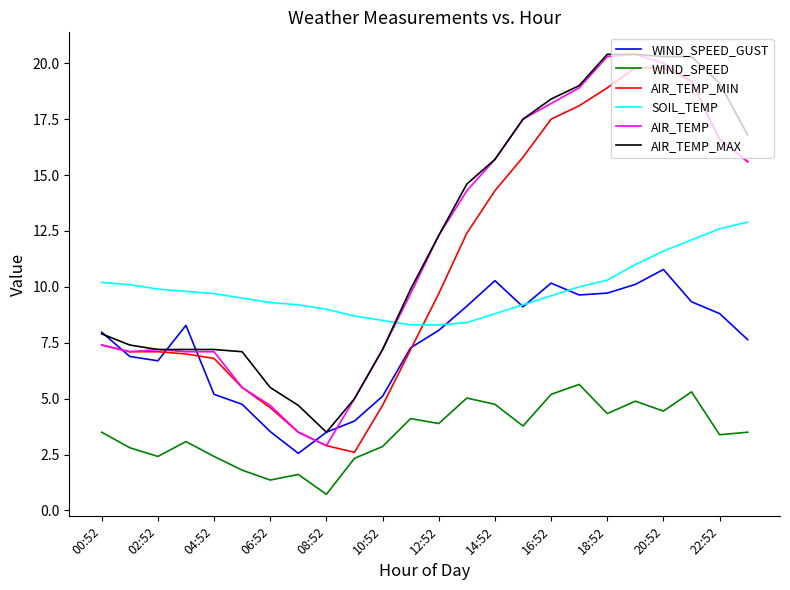

What is the greatest value displayed?

20.4